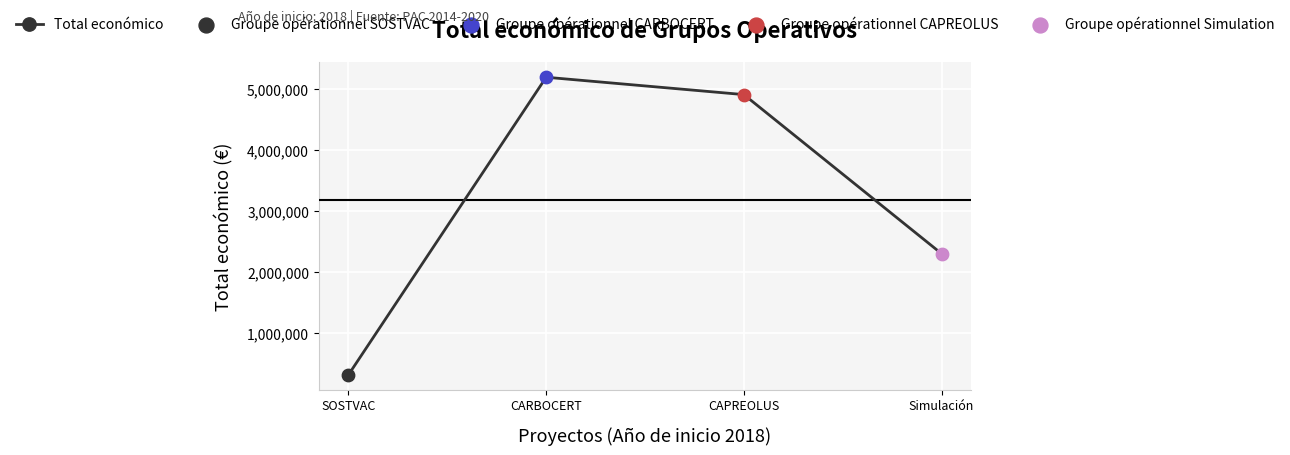

Approximately how many times larger is the value at CAPREOLUS compared to Simulación?

2.1